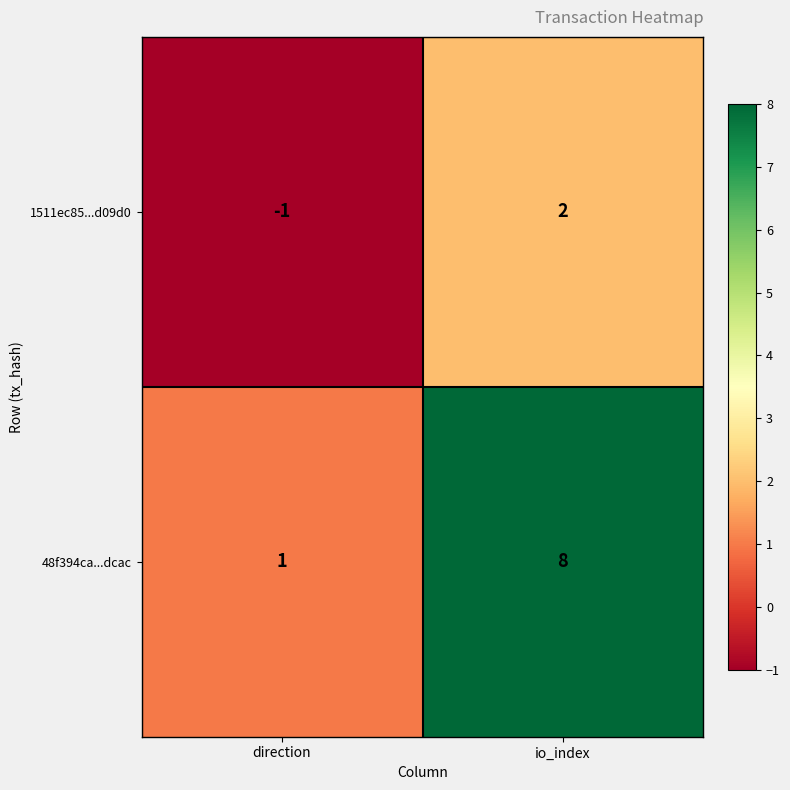

At how many categories does at least one series exceed 0?

2